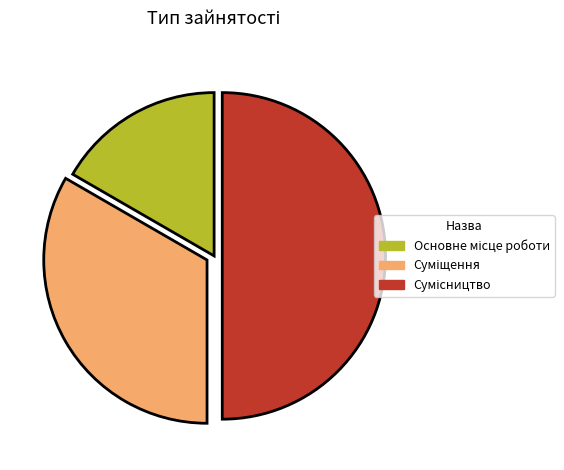

How many slices are in this pie chart?

3